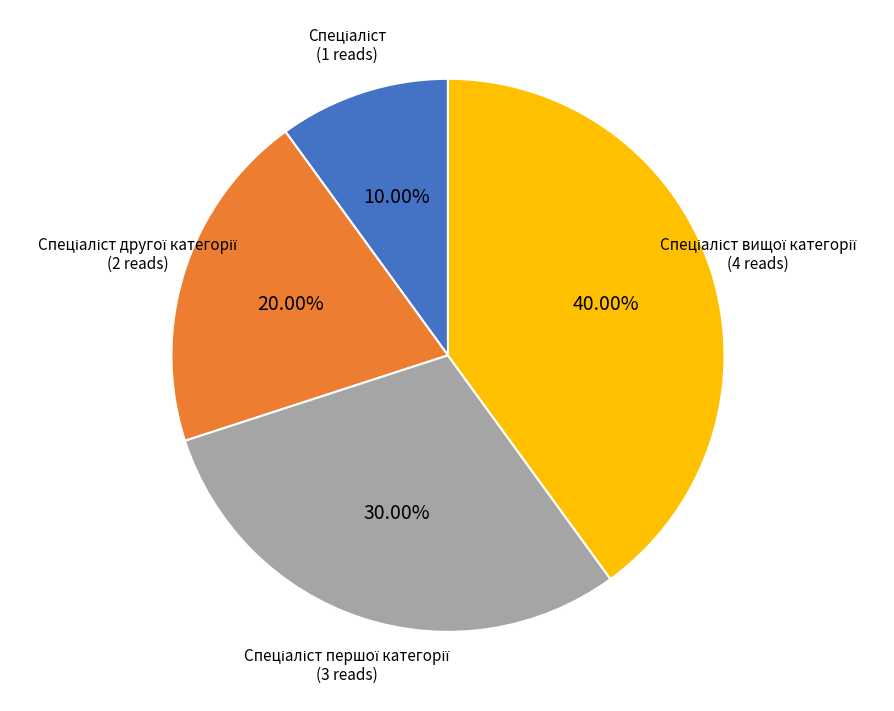

Is there a majority slice in this chart?

No